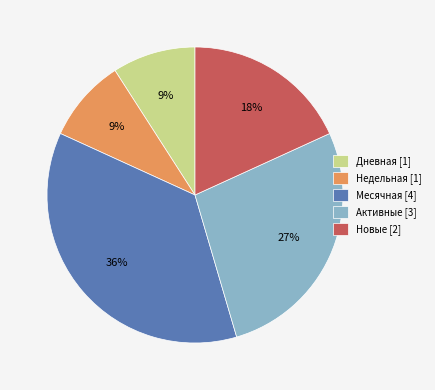

Which category has the biggest portion of the pie?

Месячная